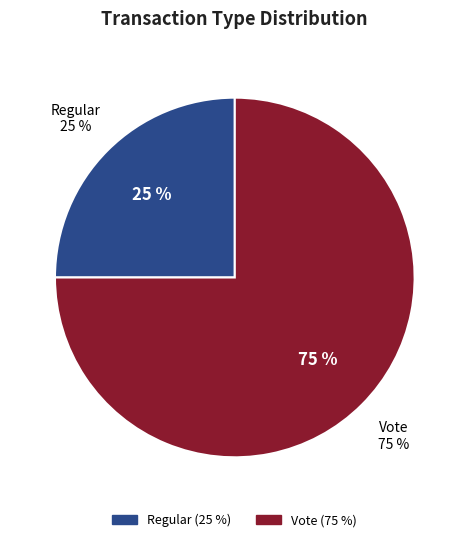

How many slices are in this pie chart?

2